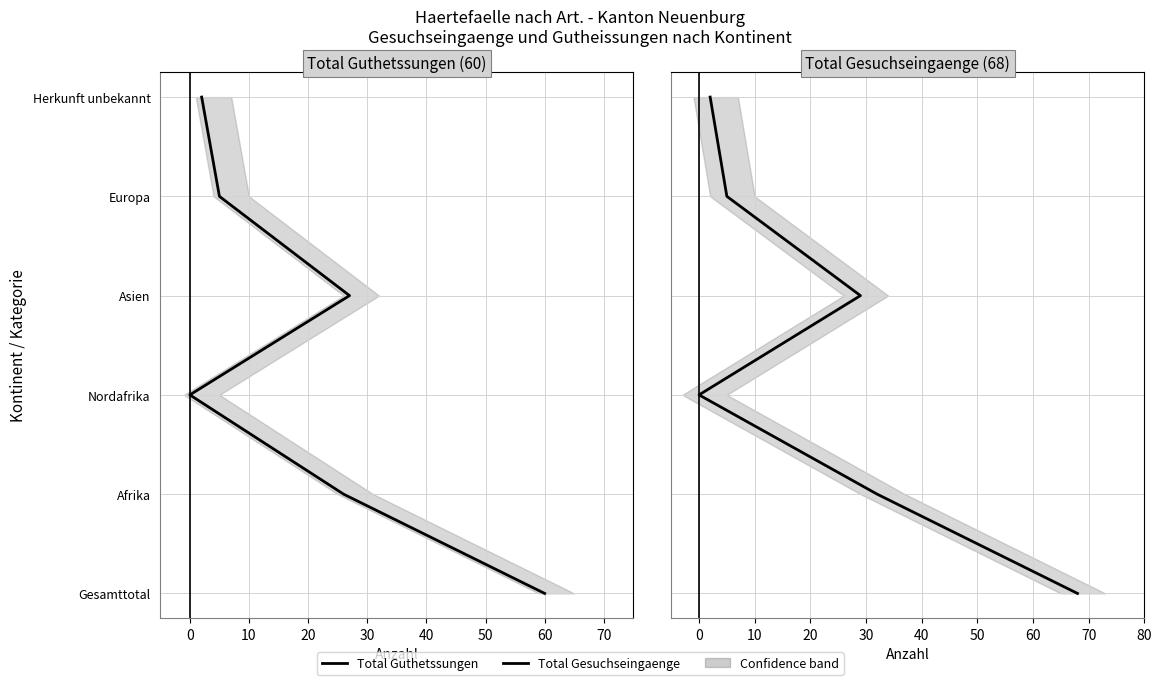

List the series in order of their peak value, lowest first.

Total Guthetssungen, Total Gesuchseingaenge